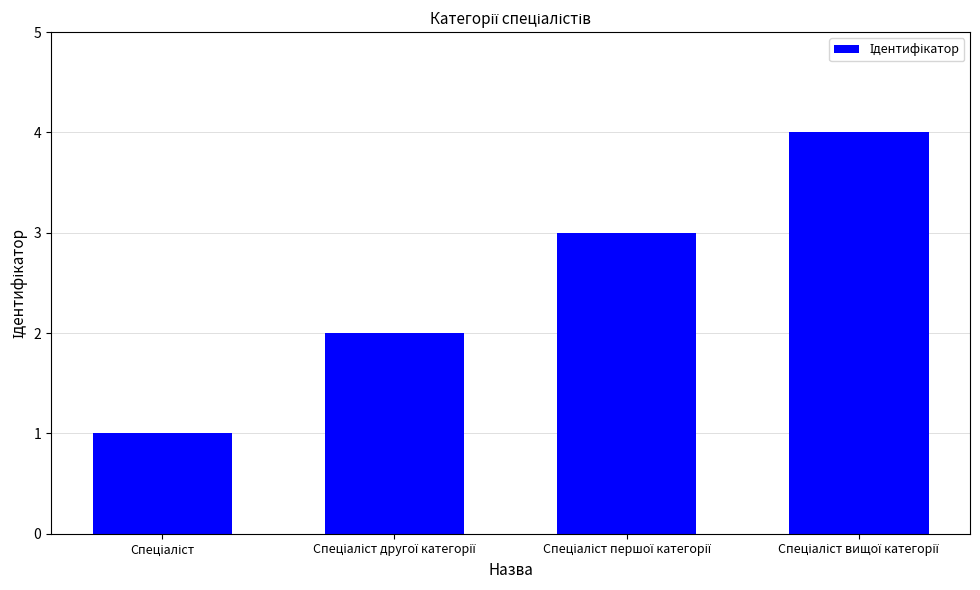

What is the difference between the maximum and minimum values?

3